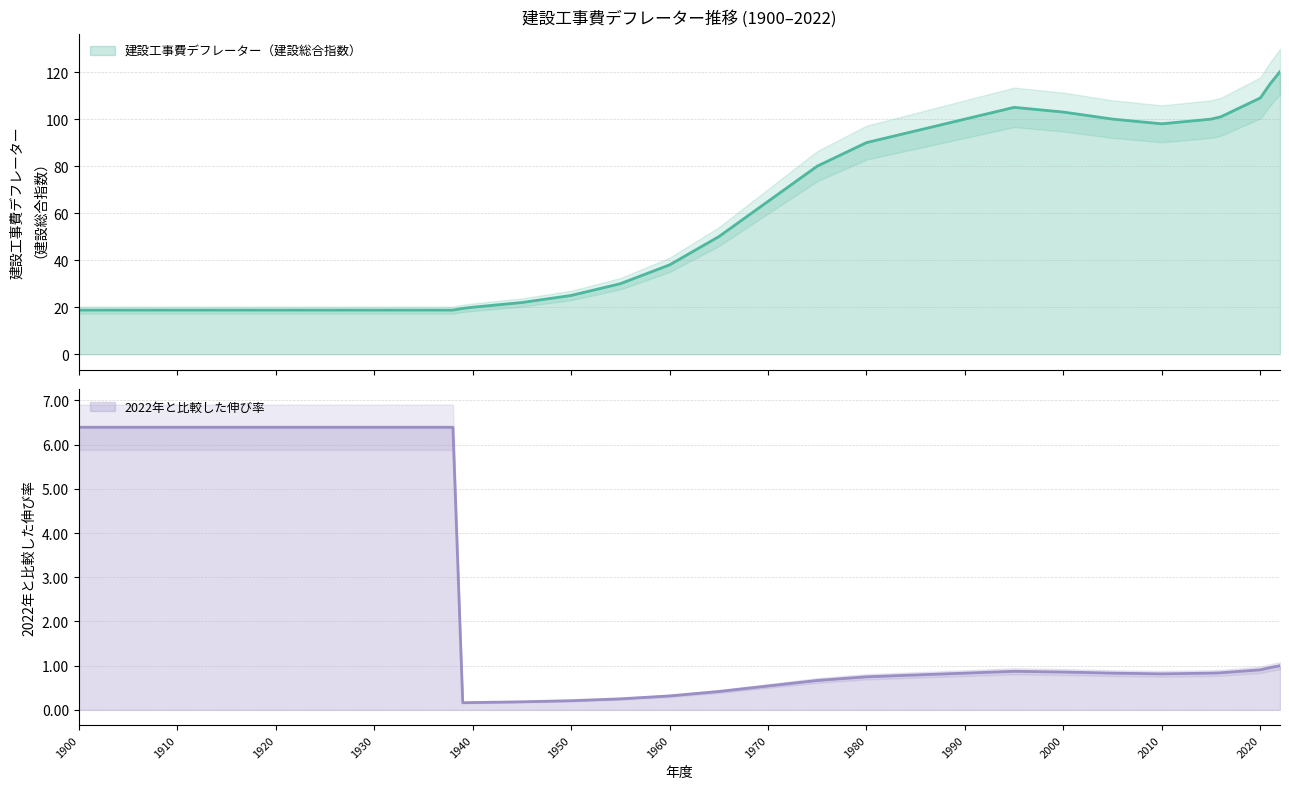

What is the highest value of the 2022年と比較した伸び率 series?

6.4